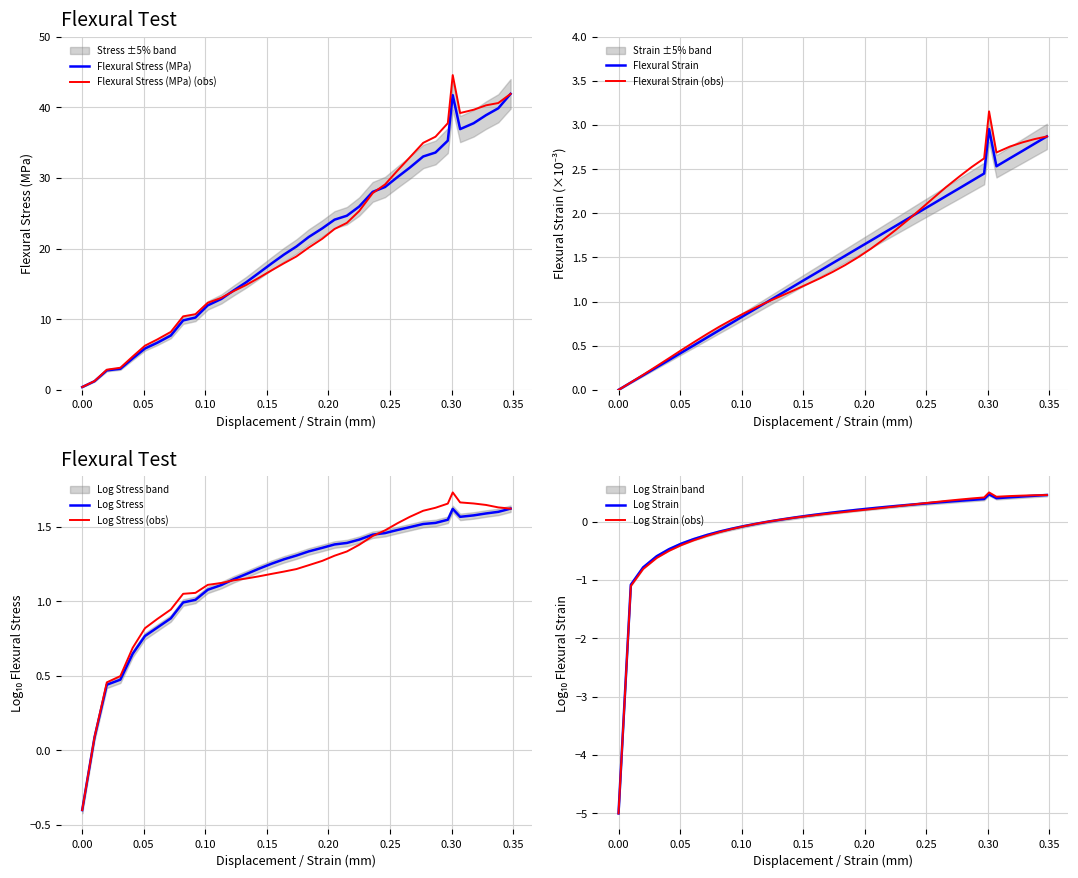

True or false: Flexural Strain (mm/mm x1000) and Flexural Stress (MPa) intersect in this chart.

False